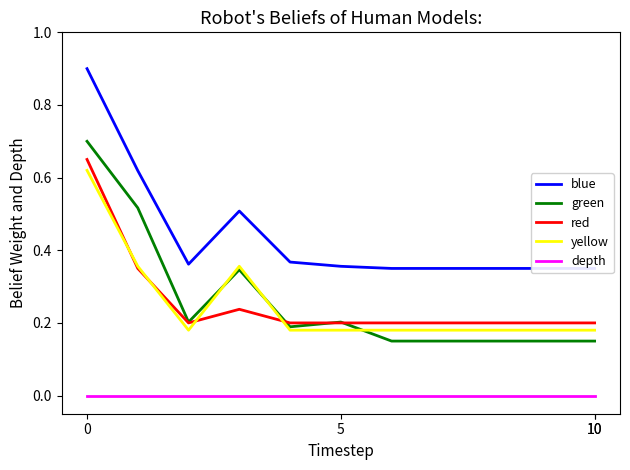

In green, how many points are higher than both neighbors (excluding endpoints)?

2